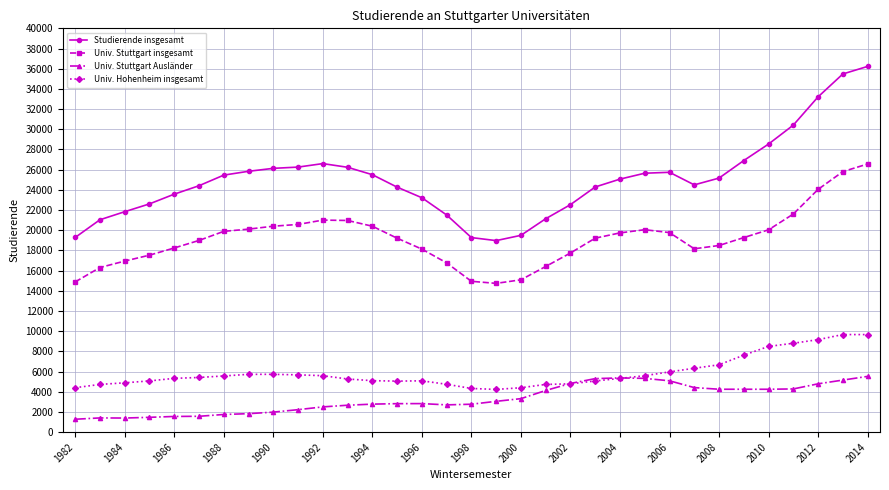

What is the maximum value shown in the chart?

36228